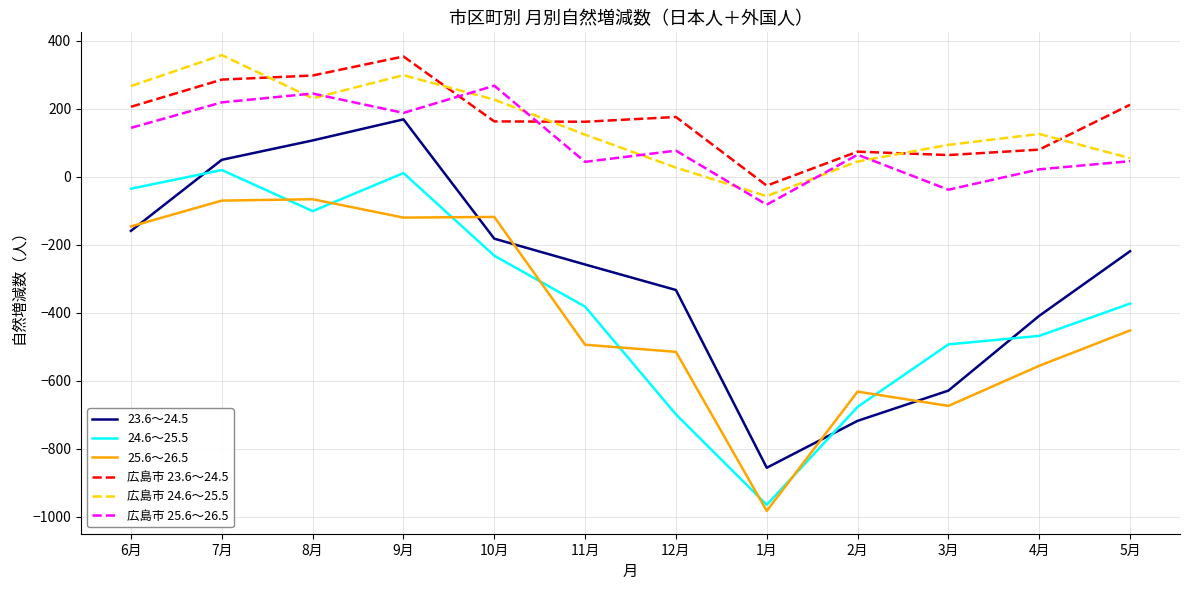

What position from the right is 3月?

3